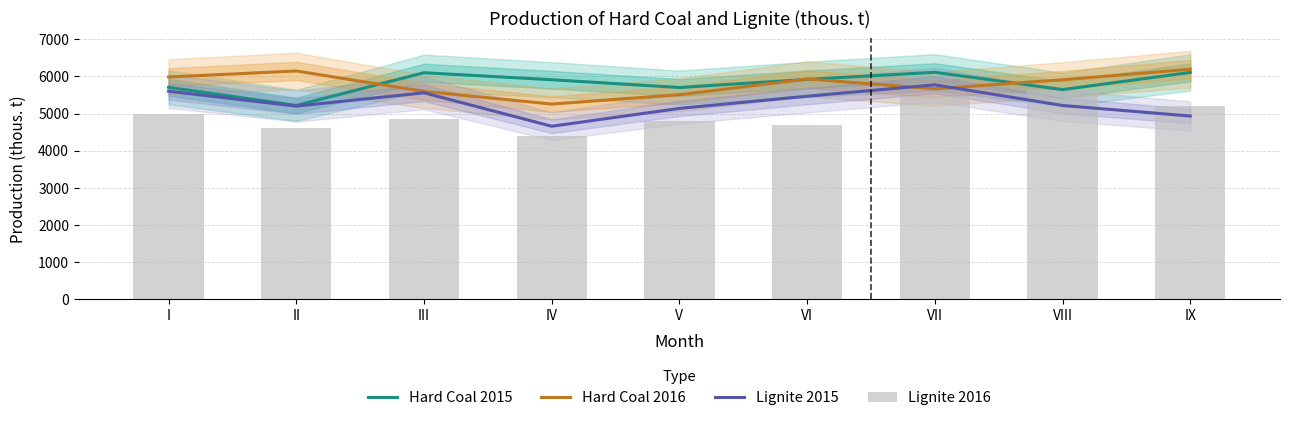

At which category does the chart reach its peak across all series?

IX